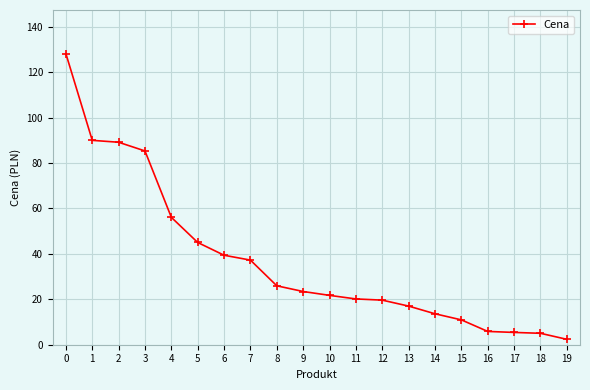

At which label is the value closest to 65?

4